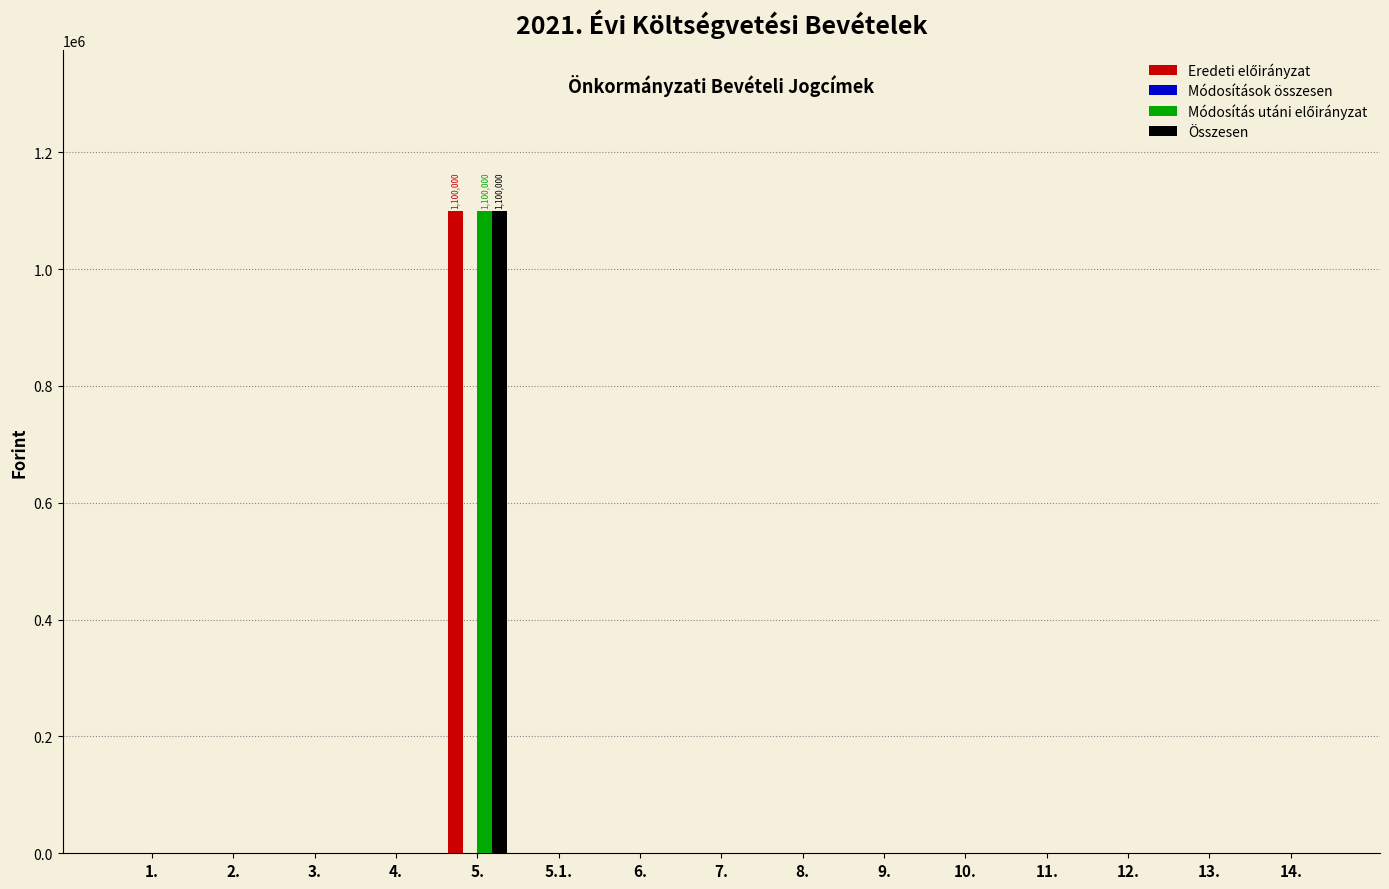

What is the sum of all Összesen values?

1100000